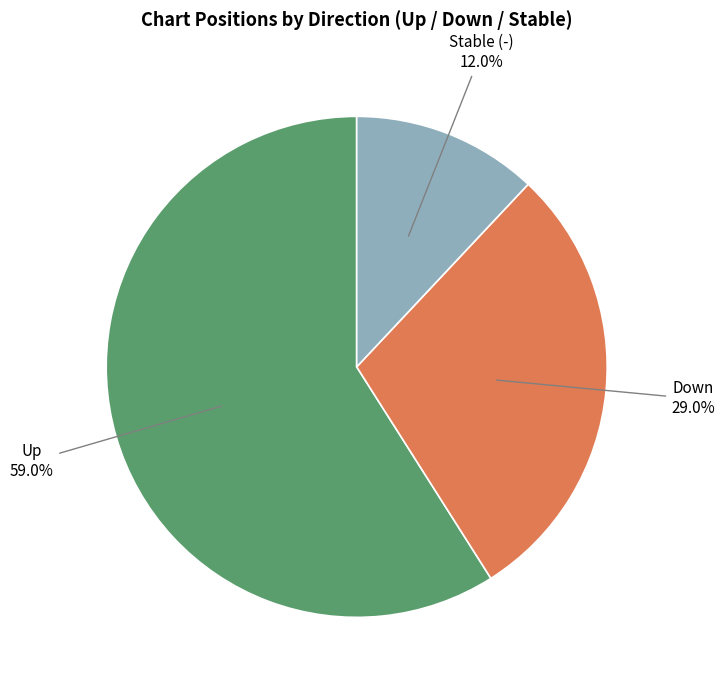

Does any single category account for the majority?

Yes